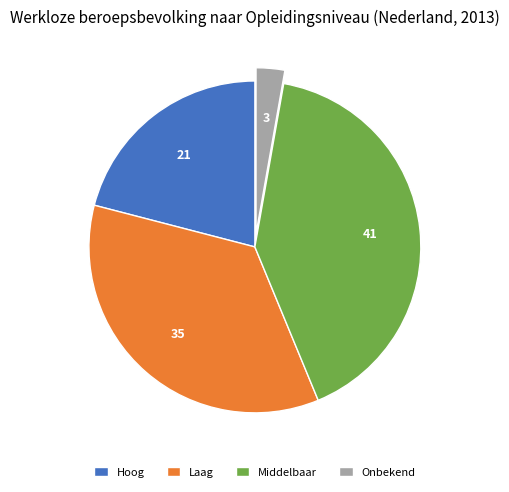

Count the number of slices in the pie.

4